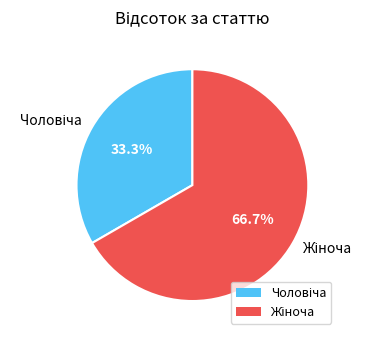

Is there a majority slice in this chart?

Yes